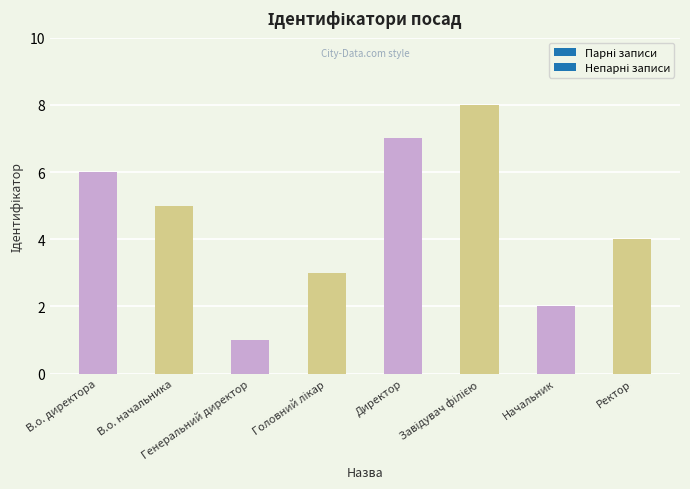

How many bars are there in total?

8